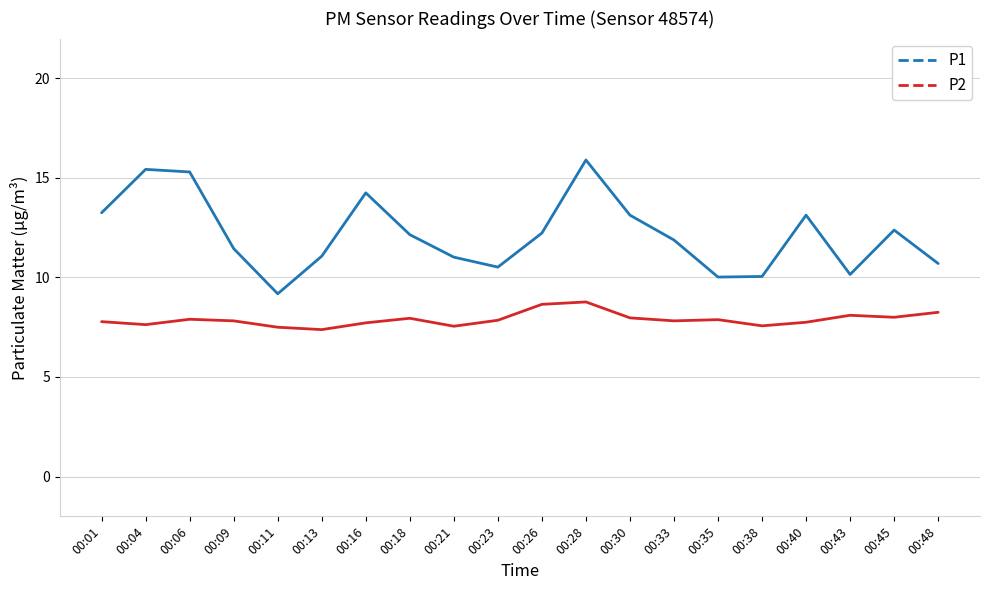

Which series has the largest total across all categories?

P1